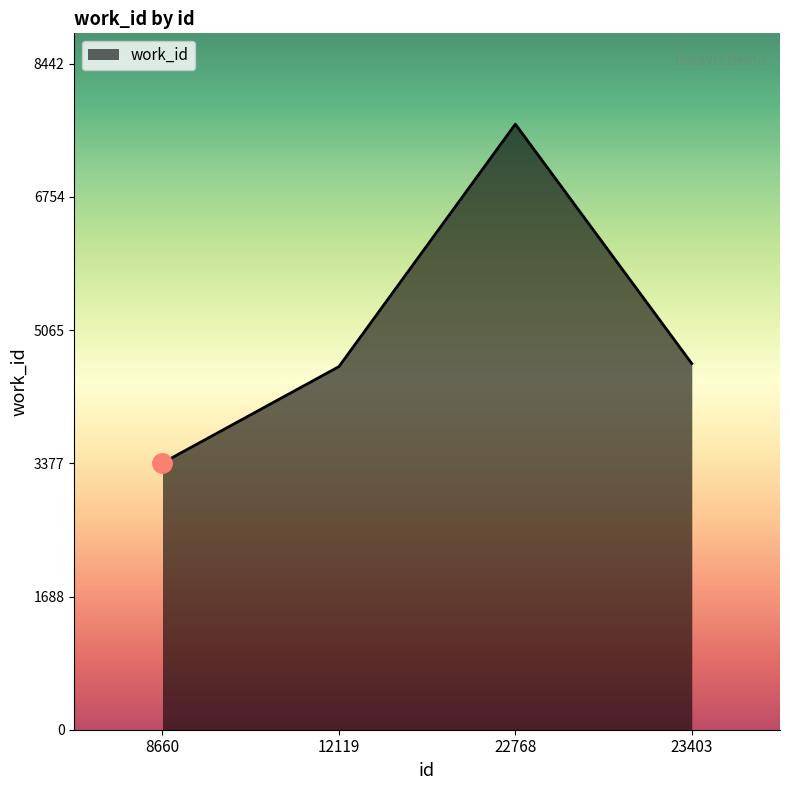

How many distinct data groups are displayed?

1